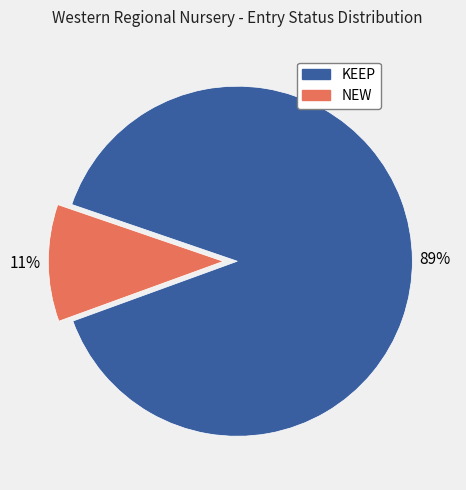

To the nearest percent, what is the average slice percentage?

50%